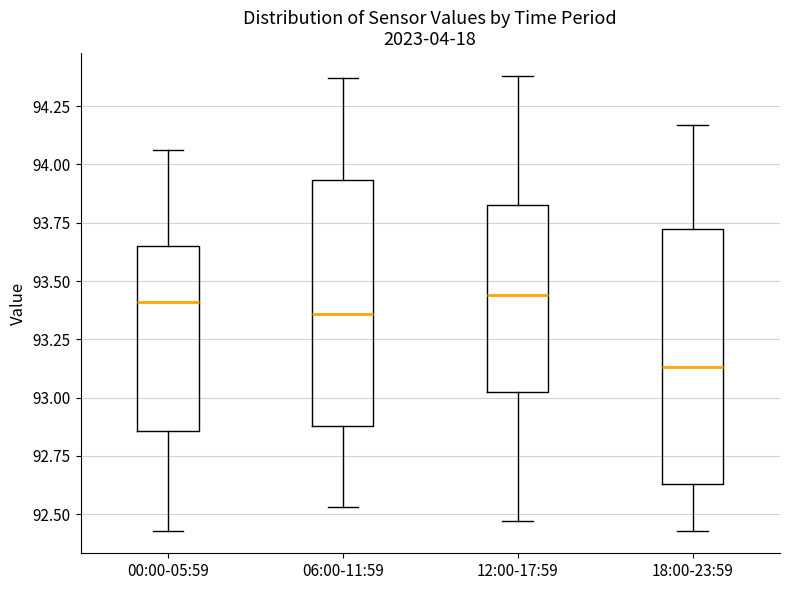

Reading left to right, read every box against the y-axis: the position of its median line, the range the box covers, and the ends of its whiskers. The values are not printed on the chart, so give them approximately, as read against the axis.

00:00-05:59: median 93.40, box 92.85 to 93.65, whiskers 92.45 to 94.05
06:00-11:59: median 93.35, box 92.90 to 93.95, whiskers 92.55 to 94.35
12:00-17:59: median 93.45, box 93.05 to 93.85, whiskers 92.45 to 94.40
18:00-23:59: median 93.15, box 92.65 to 93.75, whiskers 92.45 to 94.15